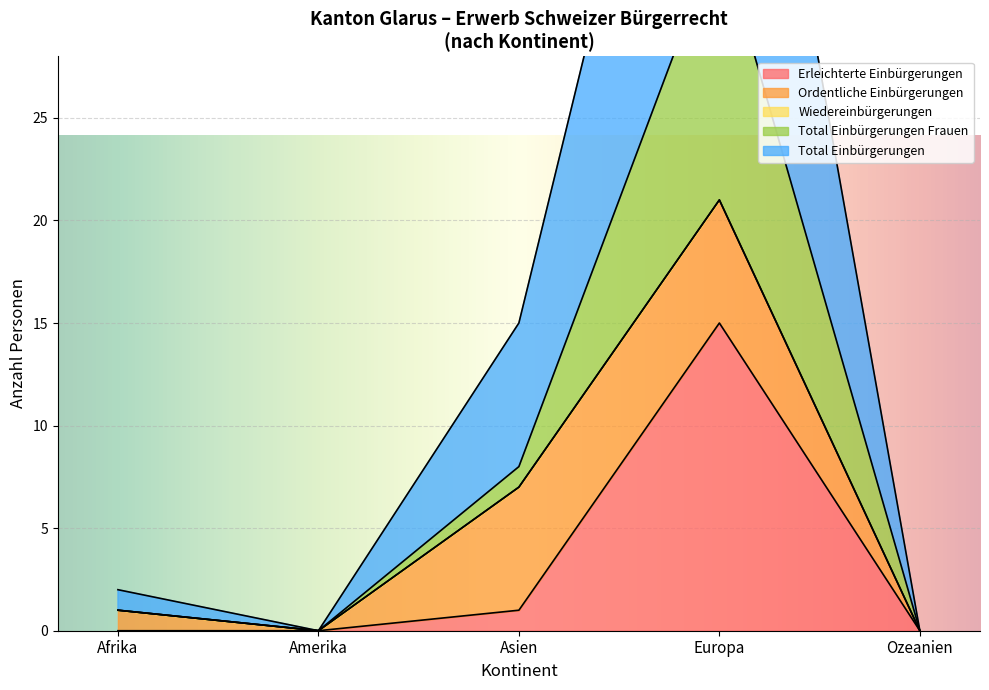

Is it true that Erleichterte Einbürgerungen equals 1 at Asien?

True